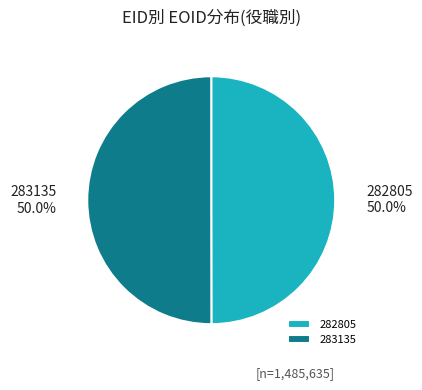

What is the ratio of the value at 283135 to the value at 282805?

1.0